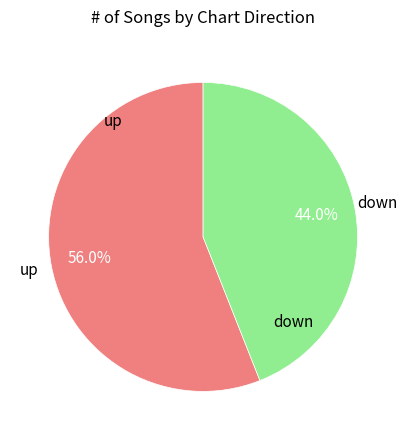

Is there any slice that represents more than half of the pie?

Yes